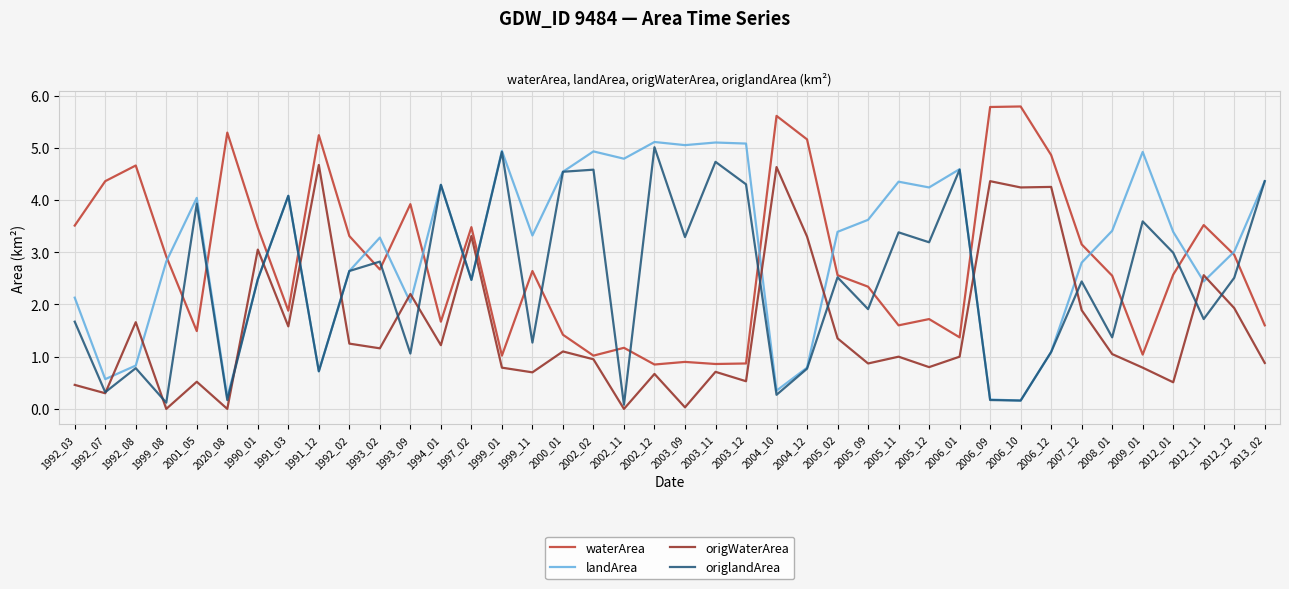

What is the highest value of the landArea series?

5.1